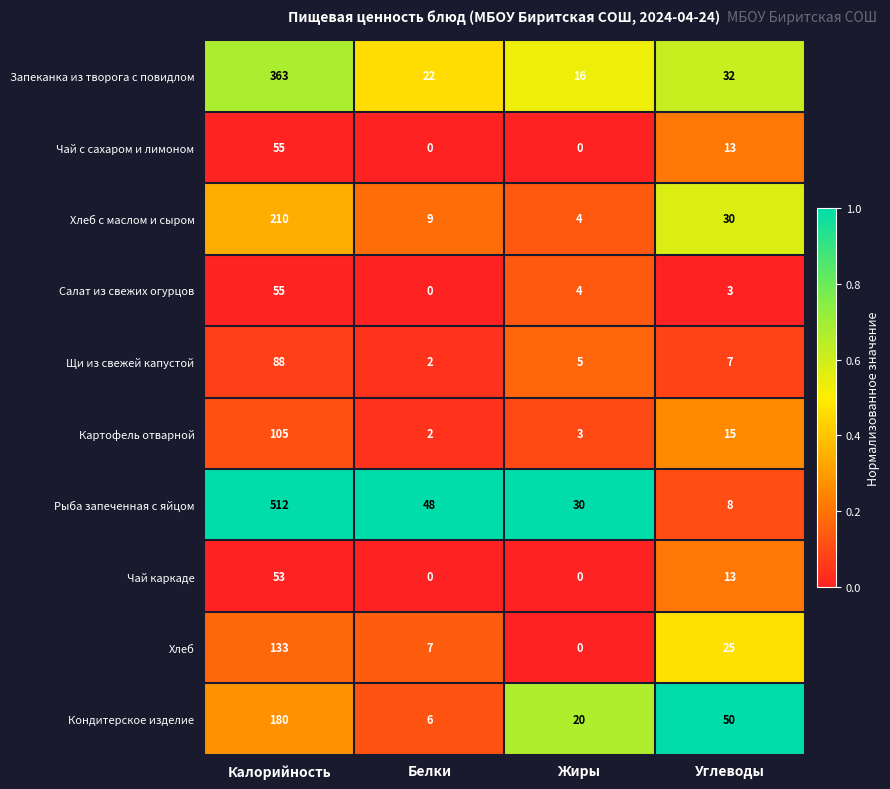

What is the average value of the Кондитерское изделие series?

64